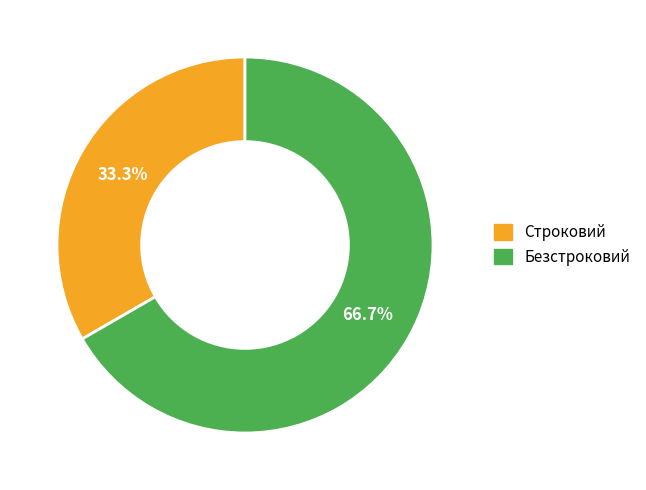

Is there a majority slice in this chart?

Yes